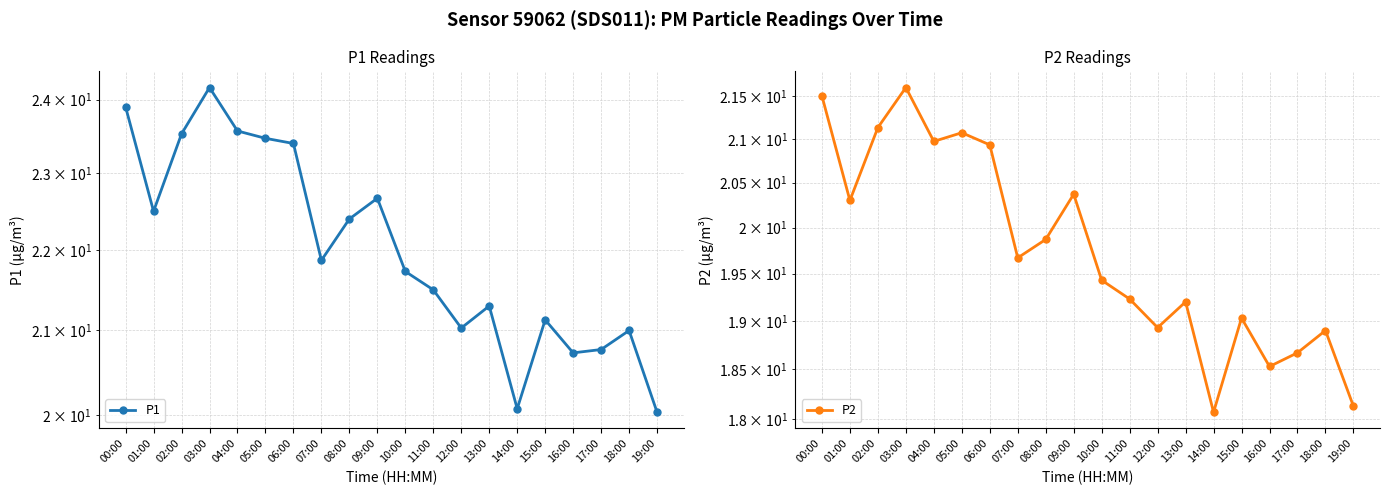

What is the smallest value displayed?

18.1